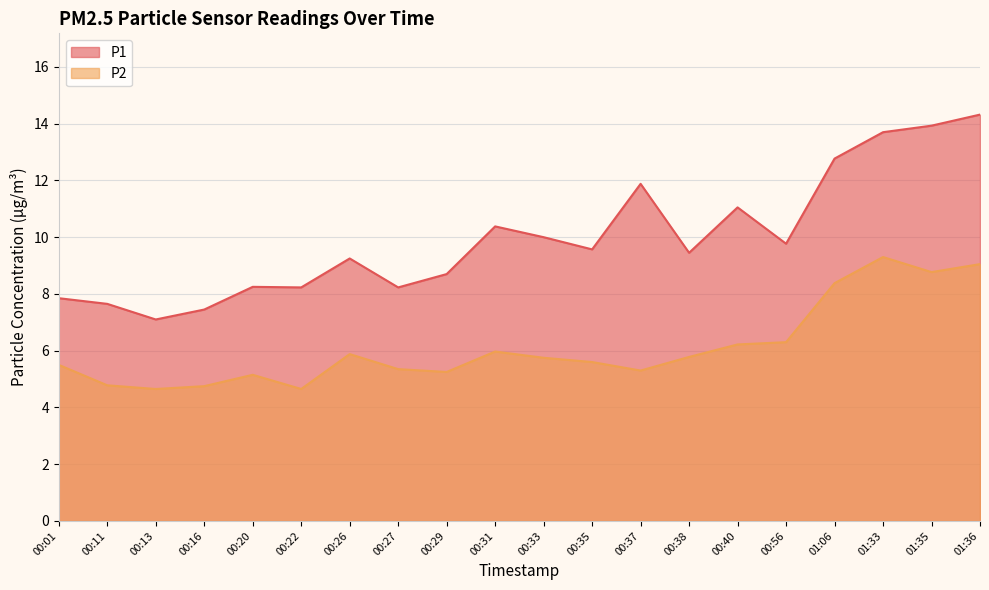

True or false: P1 and P2 cross at least once.

False